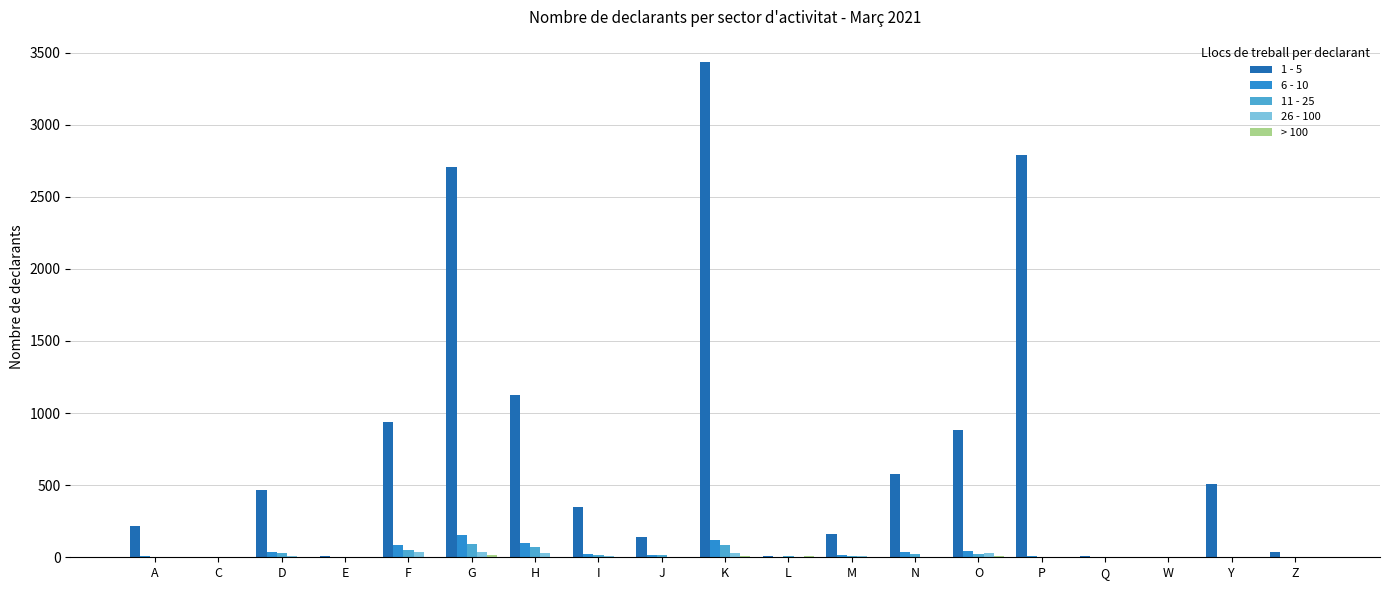

Count the number of data series in this chart.

5